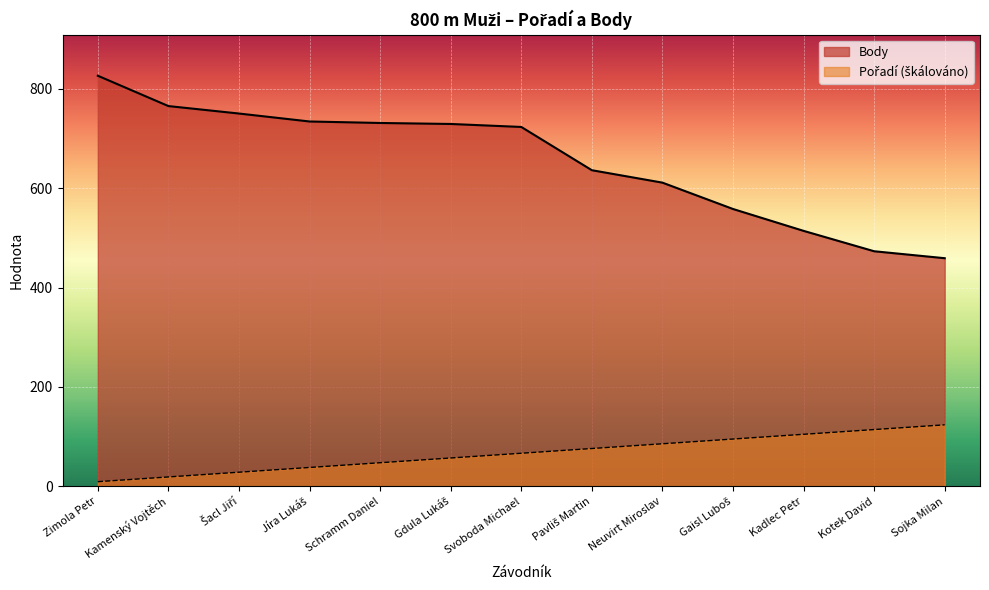

True or false: Body and Pořadí cross at least once.

False